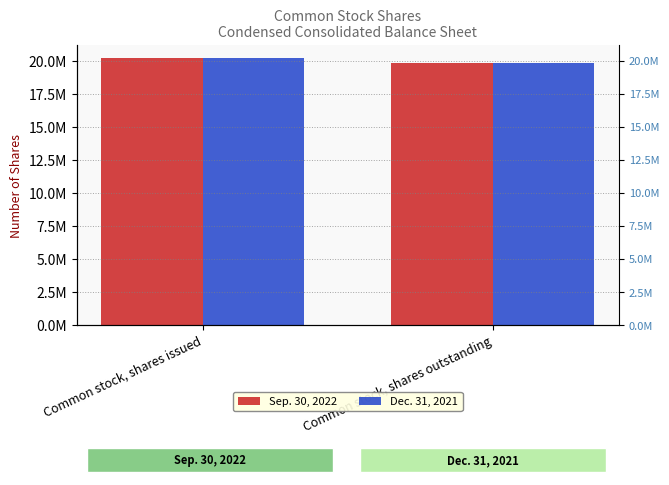

What position from the left is Common stock, shares outstanding?

2